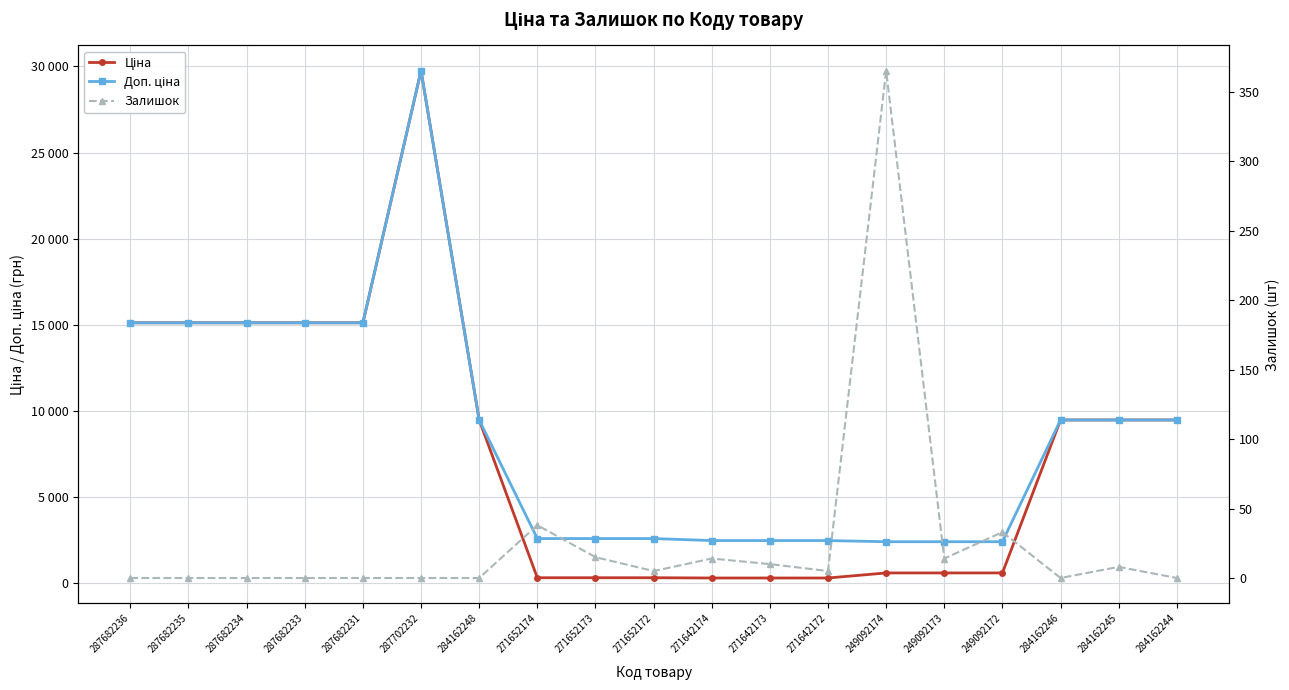

True or false: Залишок and Доп. ціна intersect in this chart.

False